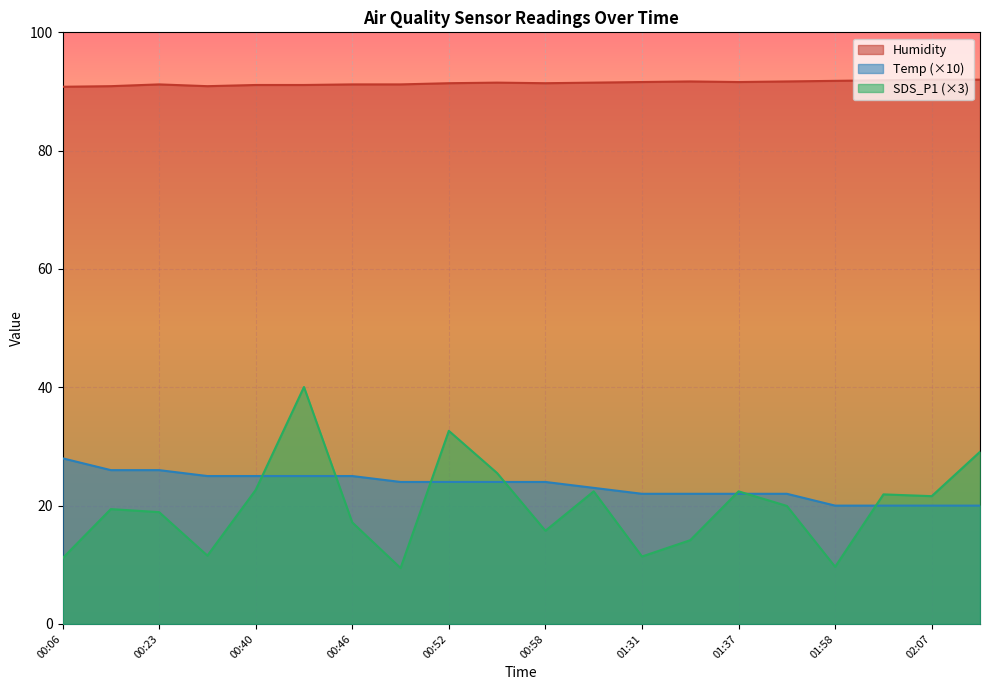

What is the difference between the maximum and second lowest values in the SDS_P1 series?

30.4